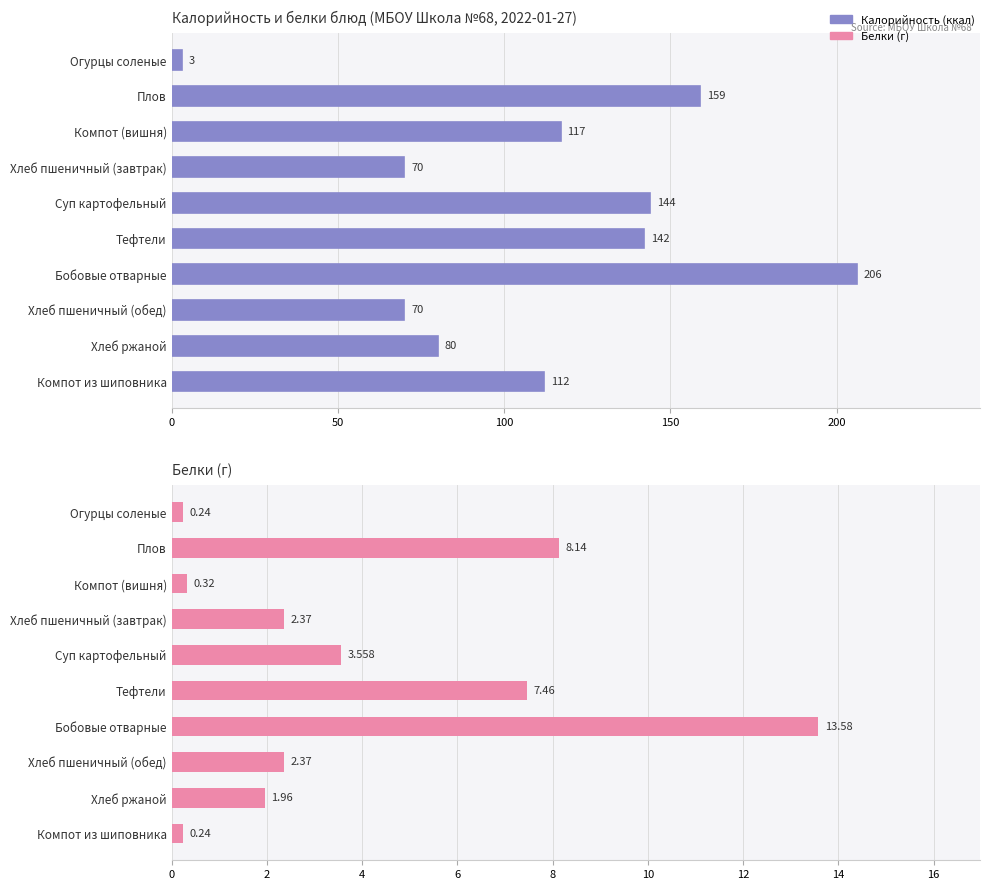

Are the bars horizontal?

Yes